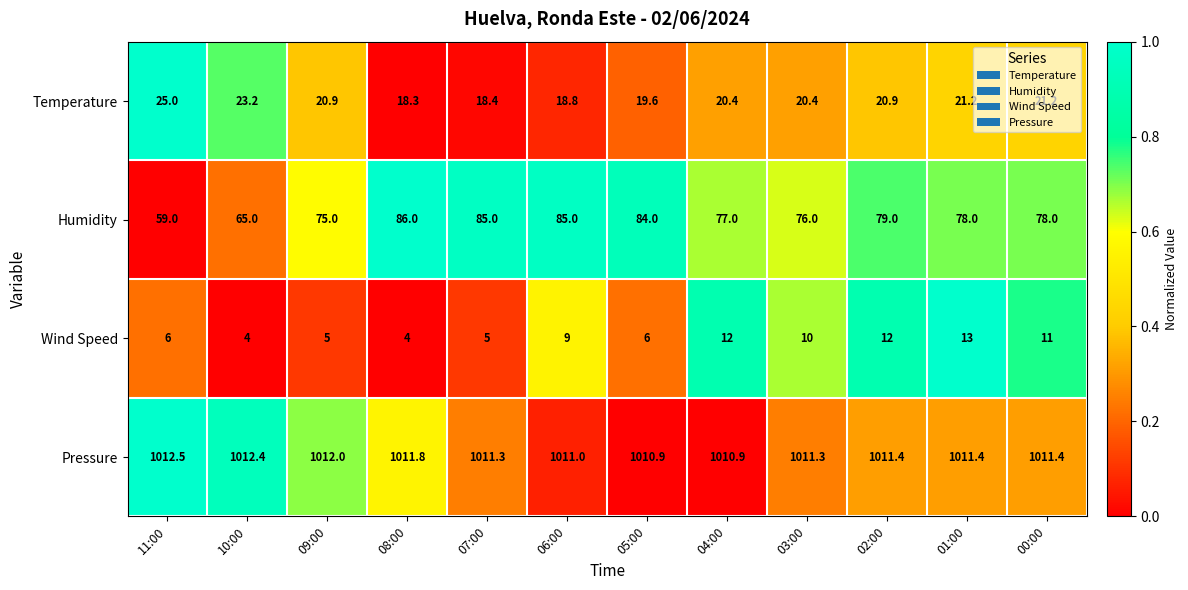

Between 11:00 and 00:00, which series saw the biggest shift?

Humidity